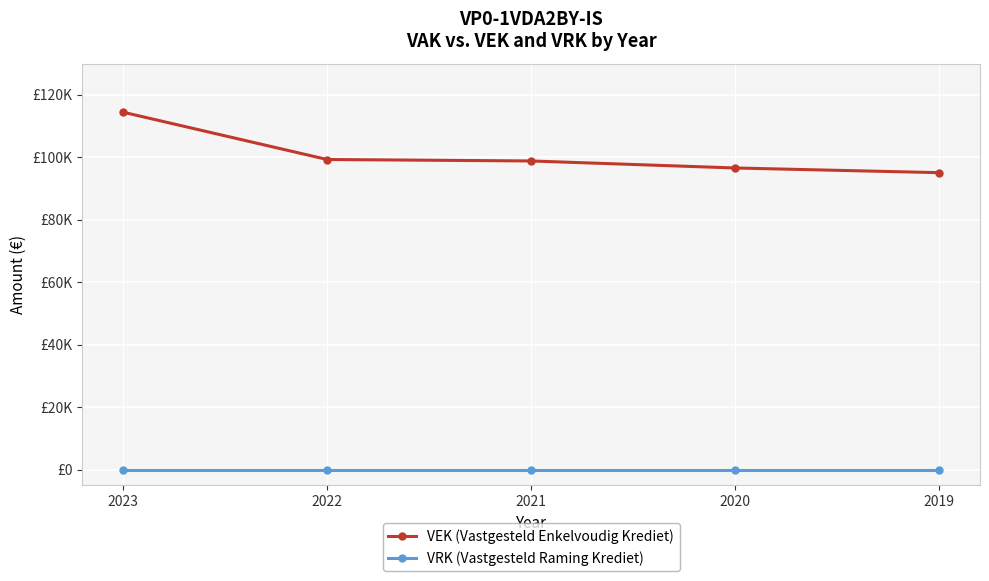

Which series changed the most between 2022 and 2021?

VEK (Vastgesteld Enkelvoudig Krediet)